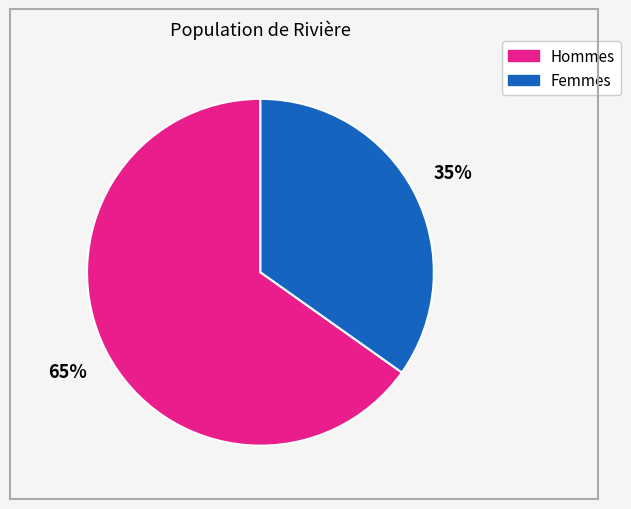

To the nearest percent, what is the average slice percentage?

50%